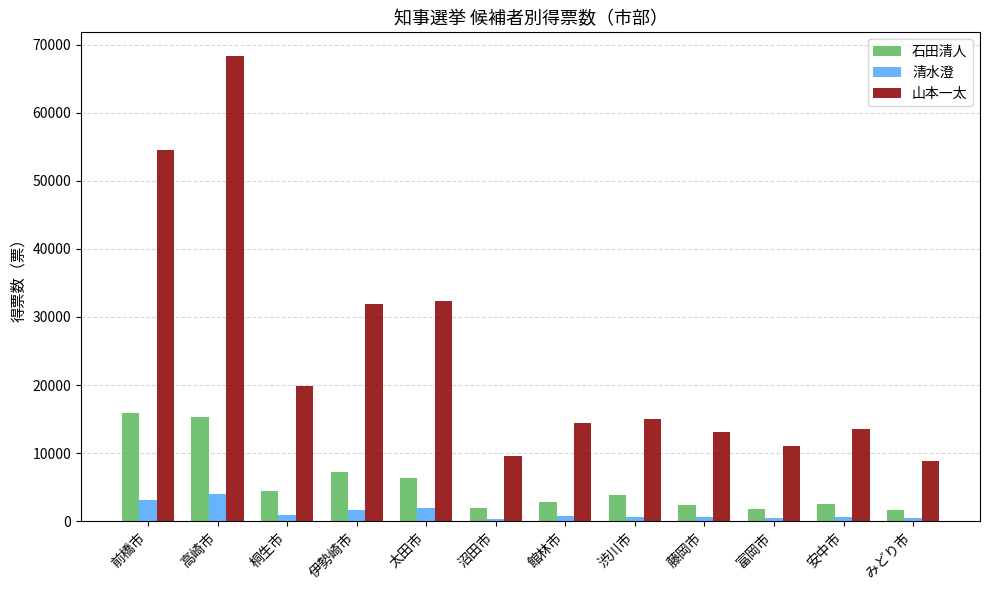

Is the value of 山本一太 at 前橋市 greater than the value of 清水澄 at 富岡市?

Yes